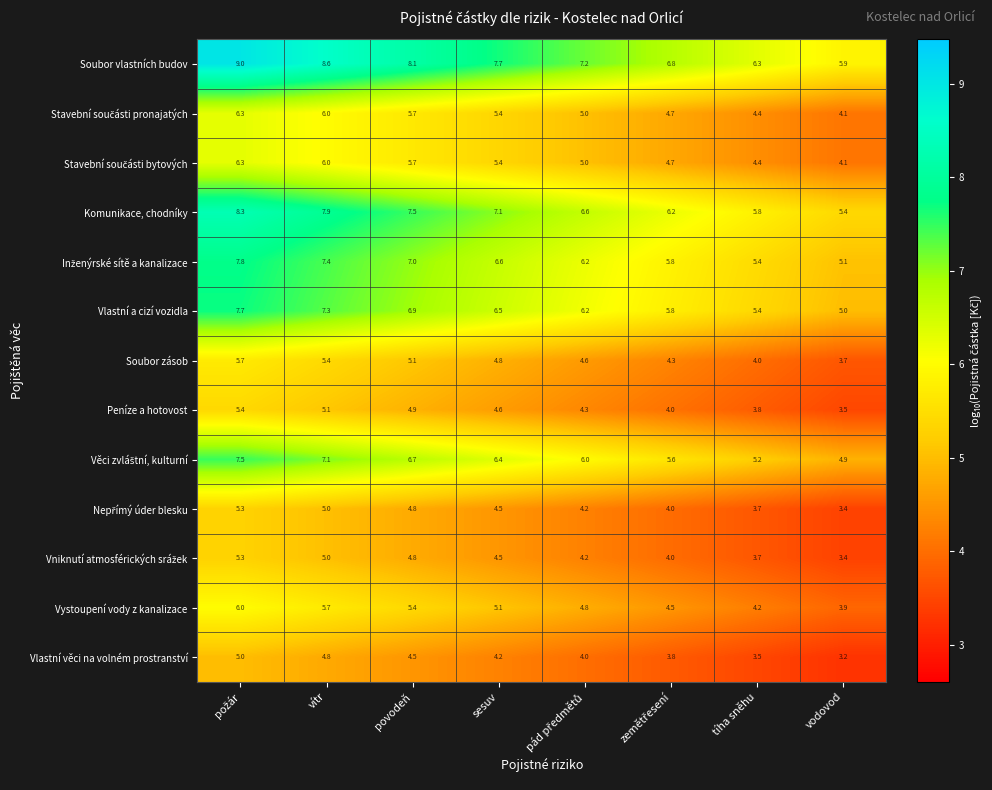

Is it true that Vlastní a cizí vozidla equals 6.9 at povodeň?

True